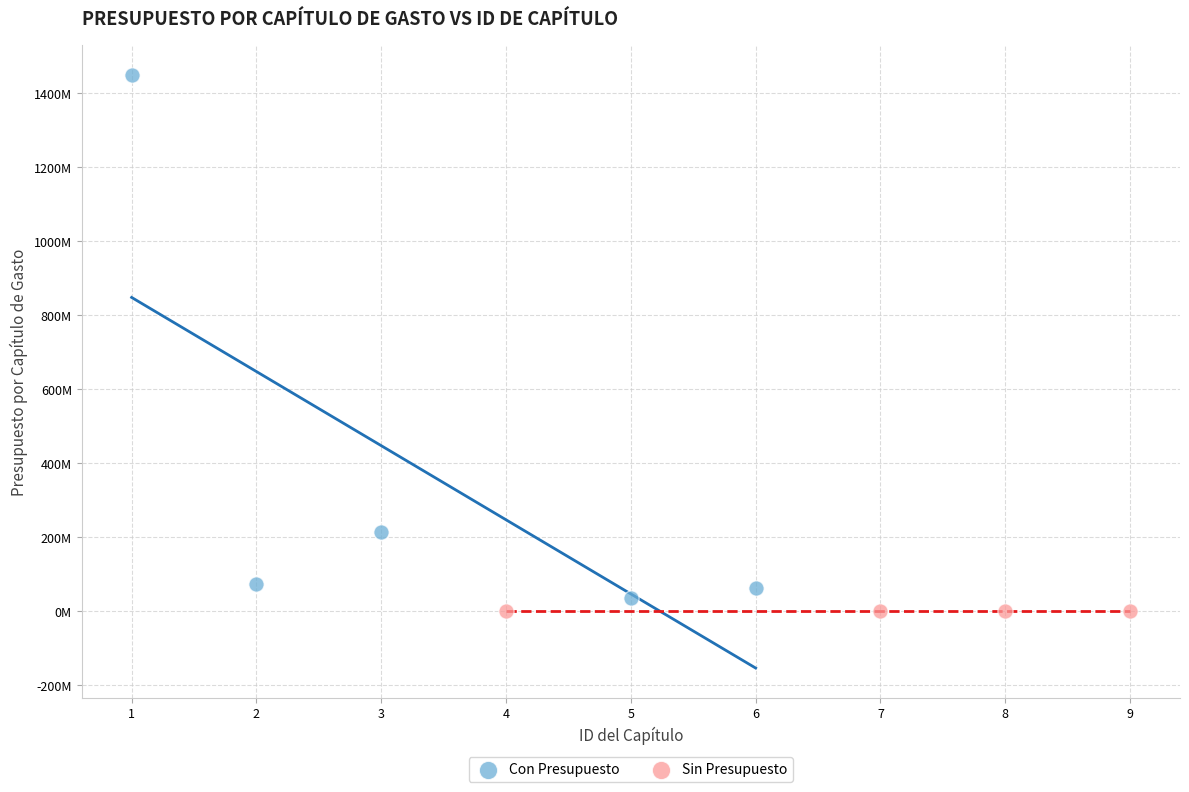

Which series reaches the minimum Y coordinate?

Sin Presupuesto